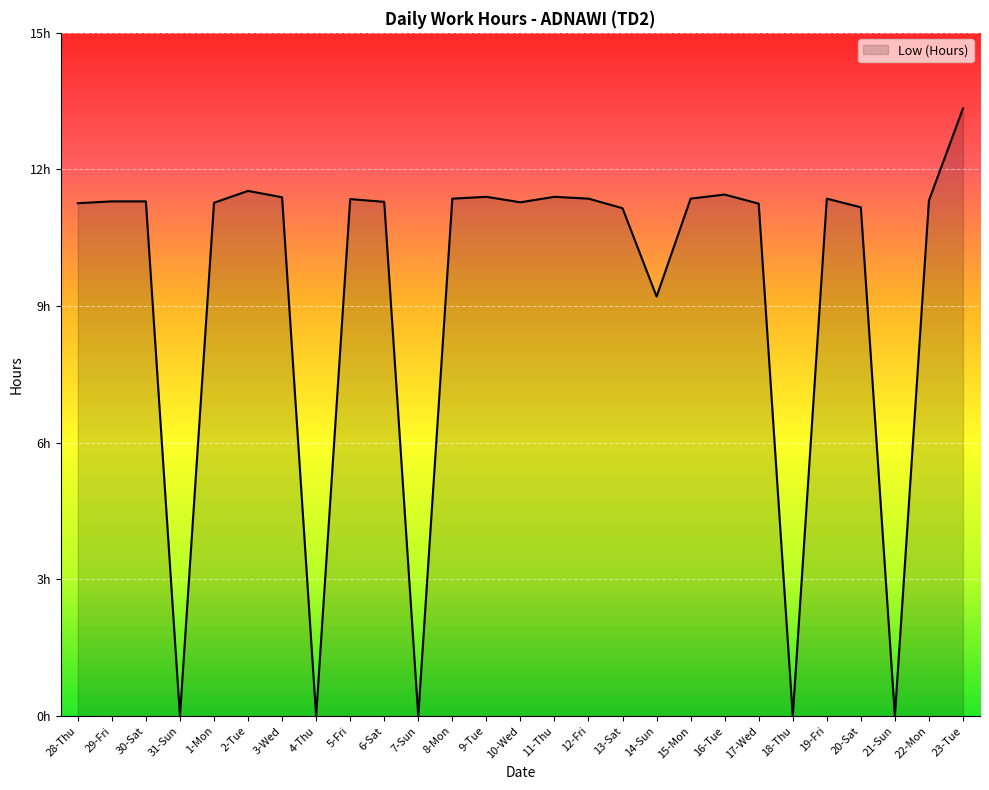

Is this an area chart (filled region under the line)?

Yes